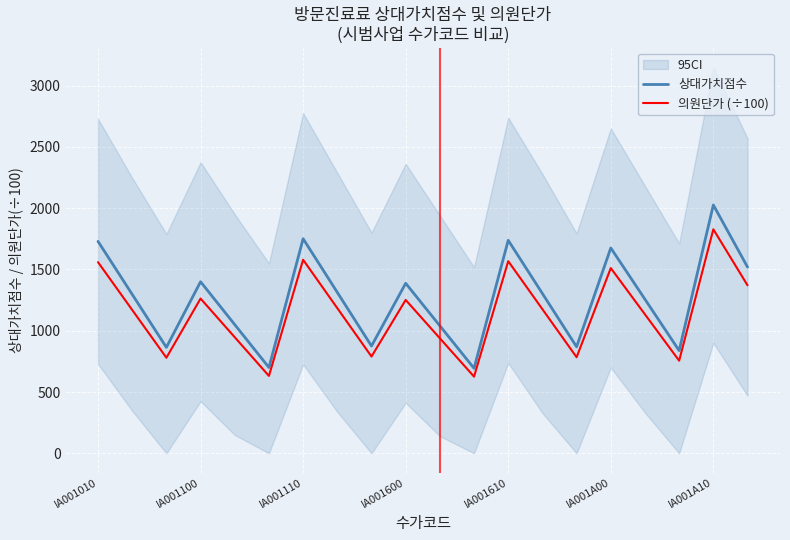

What is the maximum value for 상대가치점수?

2025.6